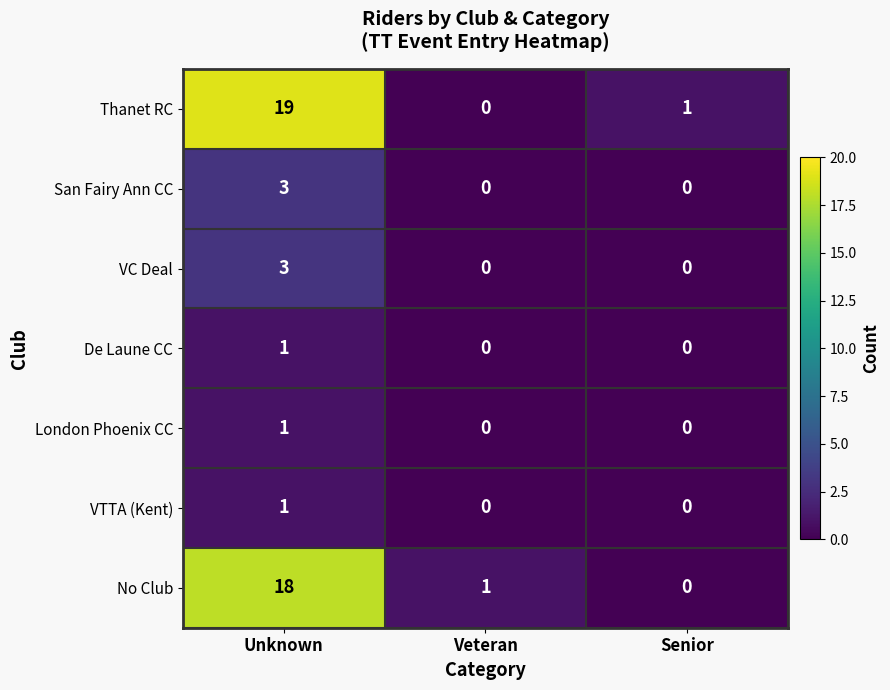

At which label does Thanet RC reach its peak?

Unknown